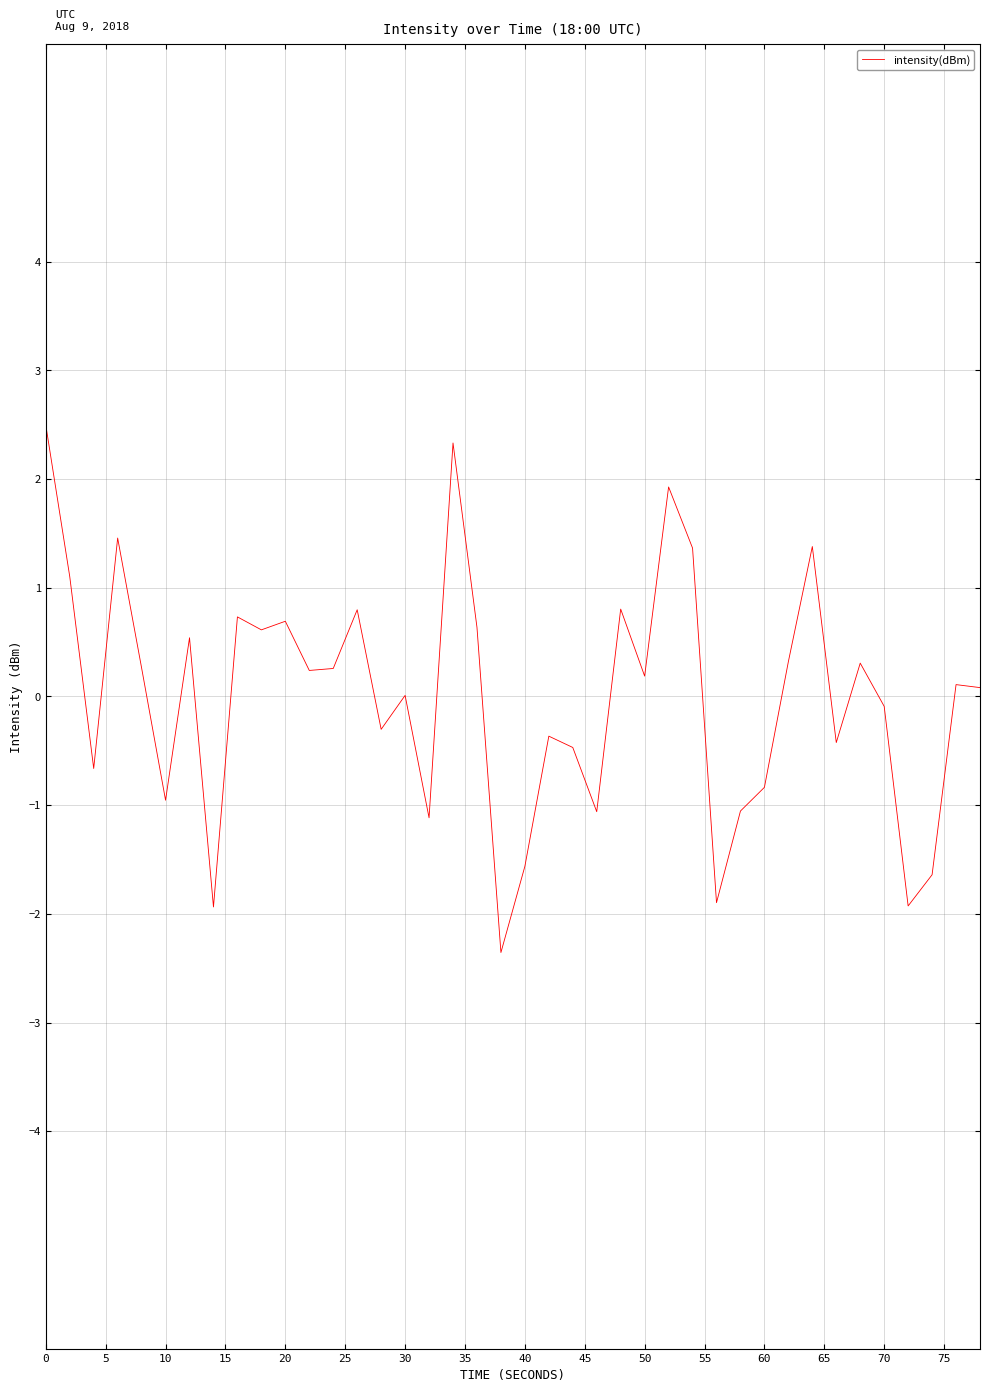

What is the smallest value displayed?

-2.4